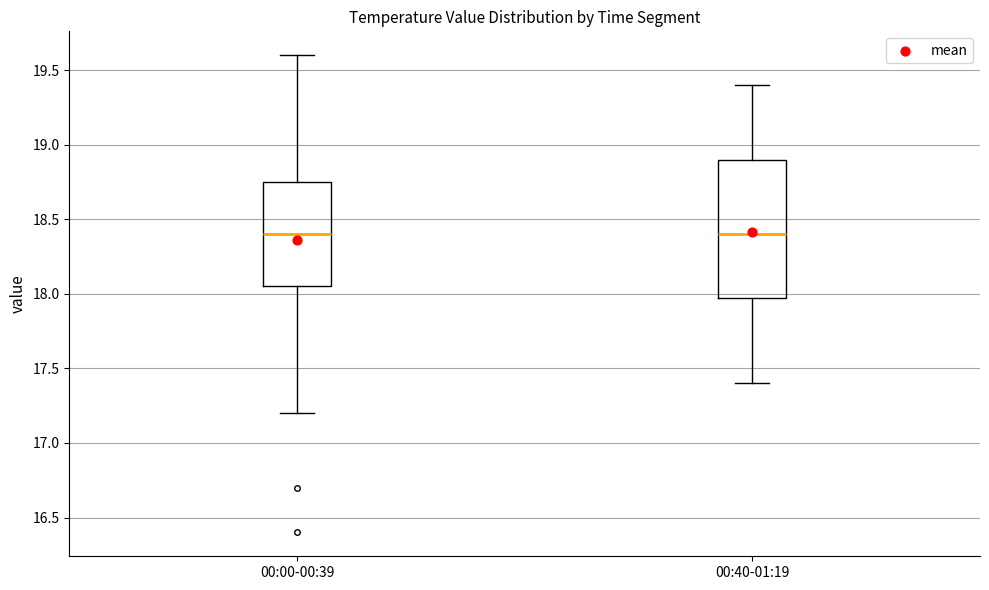

Where is the upper edge of the box for 00:40-01:19 on the y-axis? The values are not printed on the chart, so give them approximately, as read against the axis.

18.90